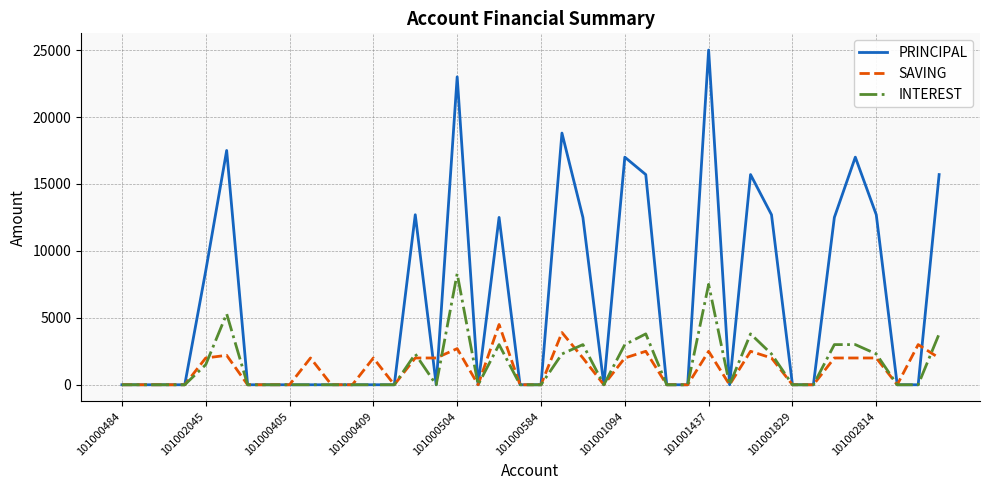

Which series has the widest spread of values?

PRINCIPAL